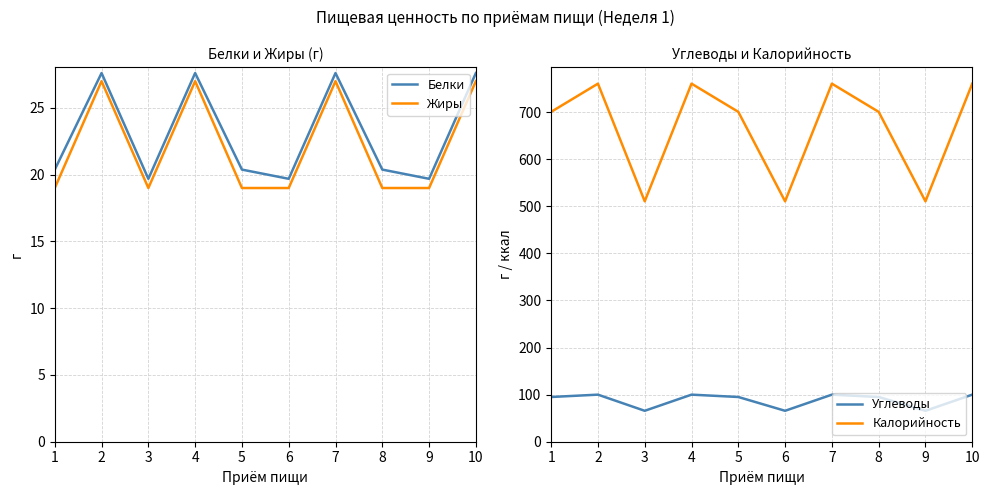

What is the difference between the second highest and second lowest values in the Калорийность series?

249.9